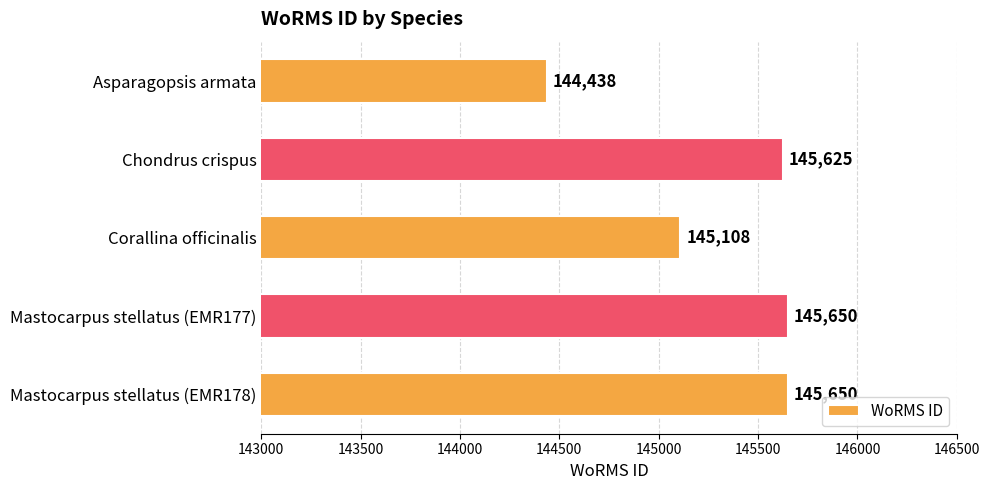

What is the greatest value displayed?

145650